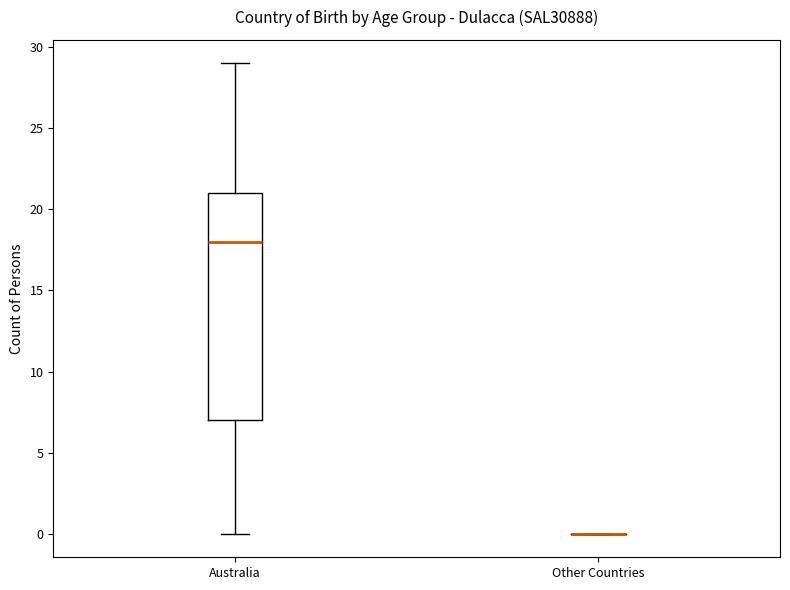

Reading left to right, read every box against the y-axis: the position of its median line, the range the box covers, and the ends of its whiskers. The values are not printed on the chart, so give them approximately, as read against the axis.

Australia: median 18, box 7 to 21, whiskers 0 to 29
Other Countries: box collapsed to a line at 0, whiskers 0 to 0